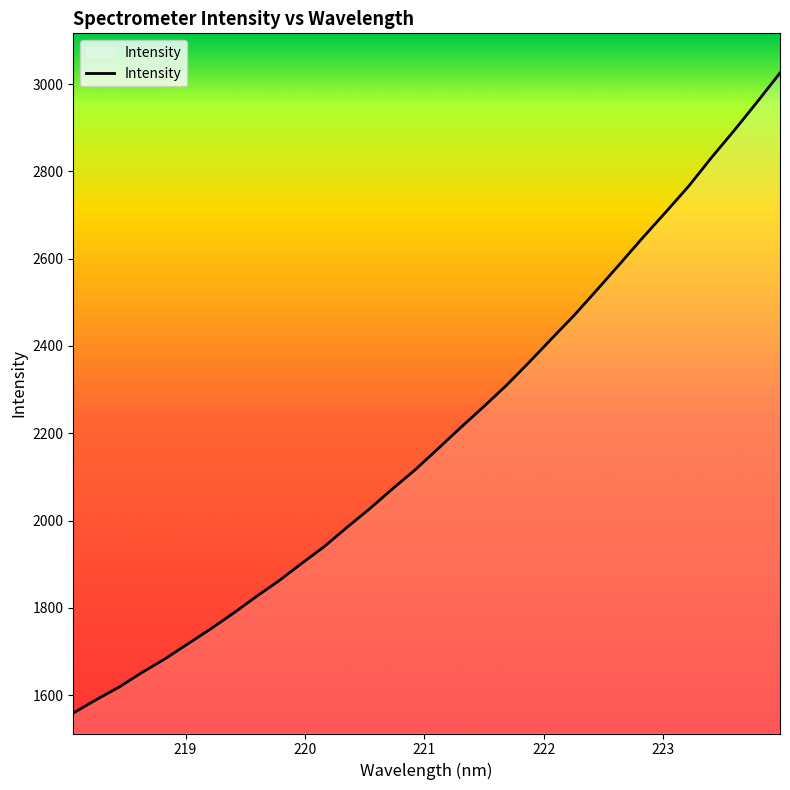

How many values exceed 2165?

16